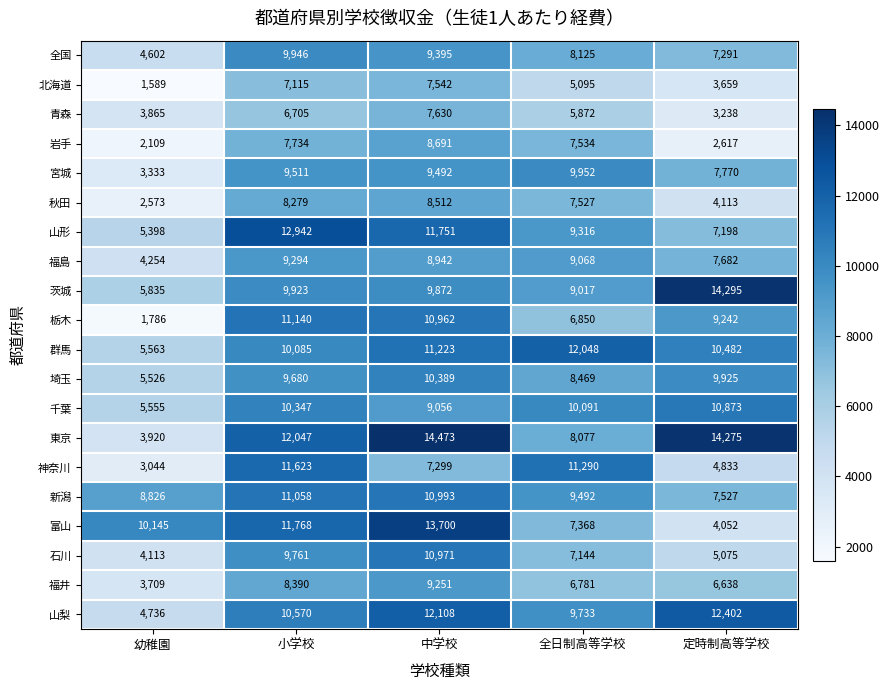

At 小学校, list the series in order from smallest to largest.

青森, 北海道, 岩手, 秋田, 福井, 福島, 宮城, 埼玉, 石川, 茨城, 全国, 群馬, 千葉, 山梨, 新潟, 栃木, 神奈川, 富山, 東京, 山形